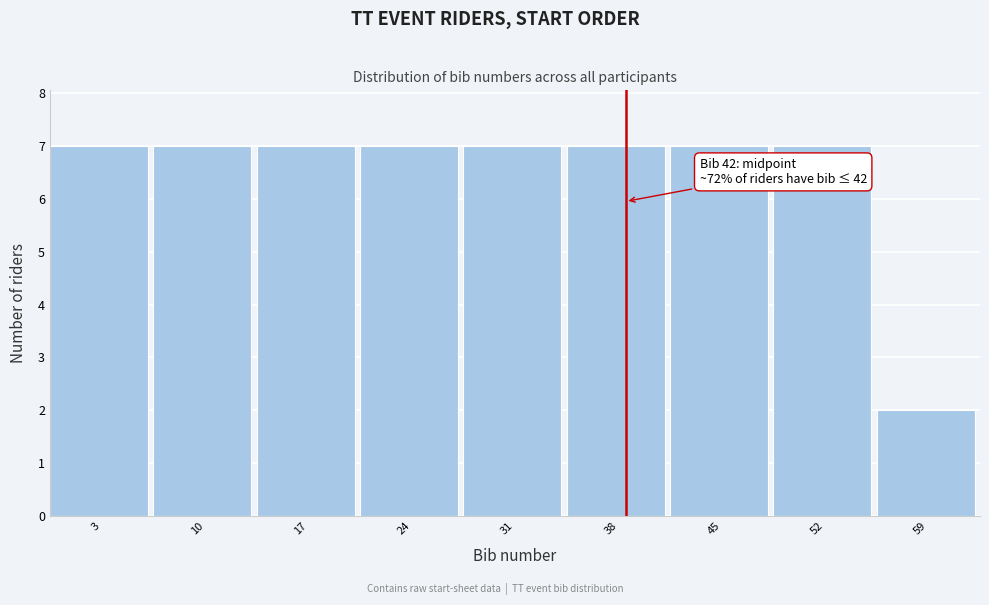

Reading left to right, what are all the values shown in this chart?

3=7	10=7	17=7	24=7	31=7	38=7	45=7	52=7	59=2